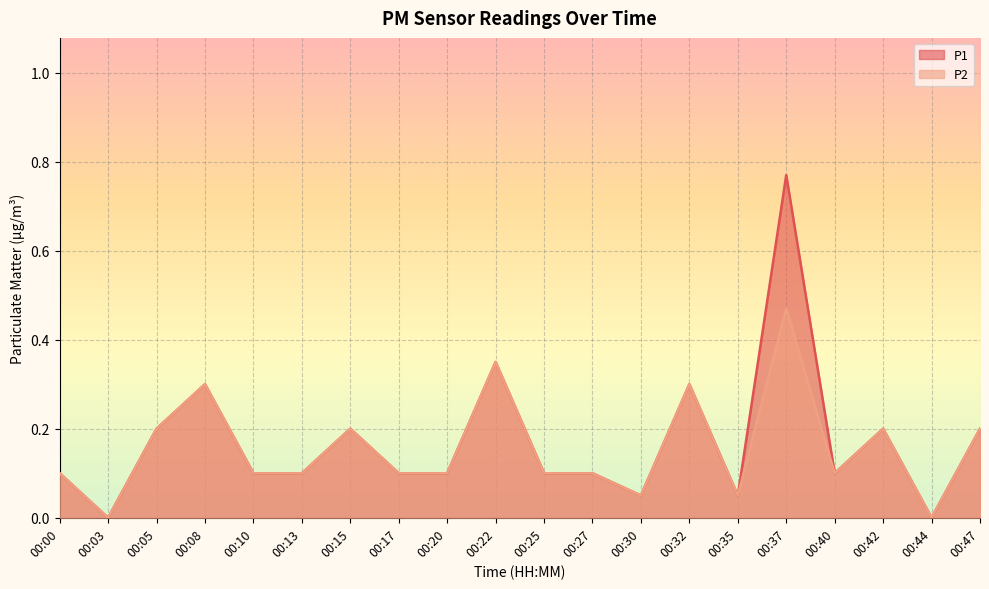

What are all the series names shown in the legend?

P1, P2